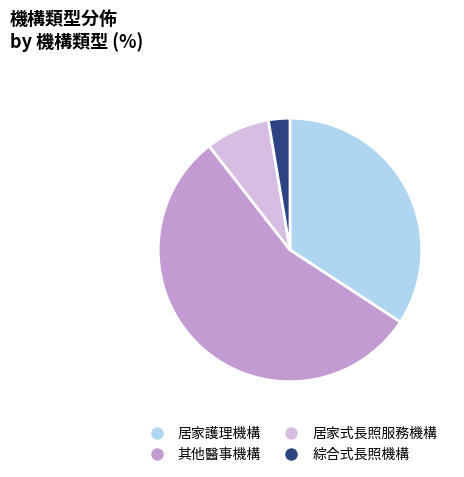

Which slice is the smallest?

綜合式長照機構